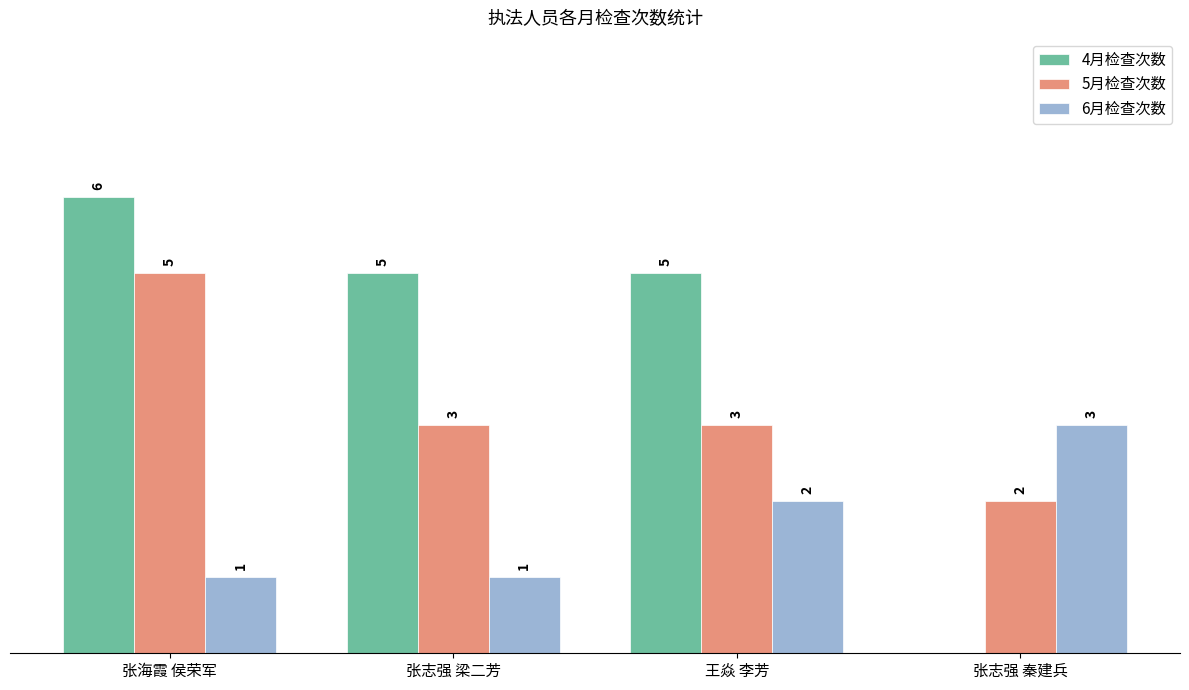

Is the value of 6月检查次数 at 张海霞 侯荣军 greater than the value of 5月检查次数 at 张海霞 侯荣军?

No